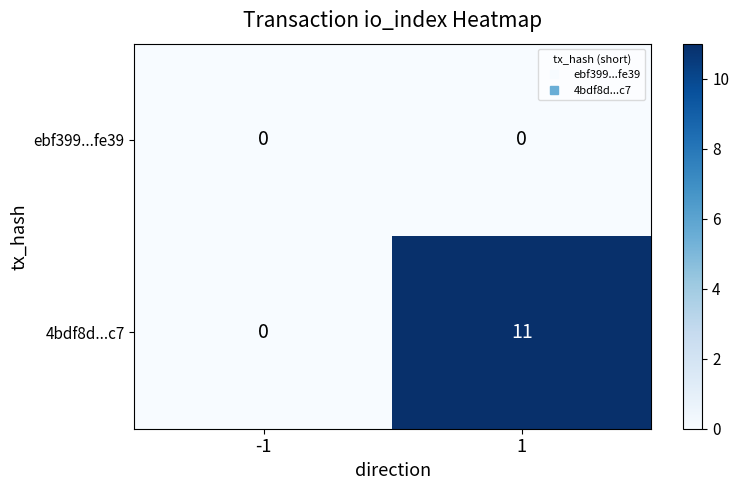

Is it true that ebf399...fe39 equals 0 at 1?

True